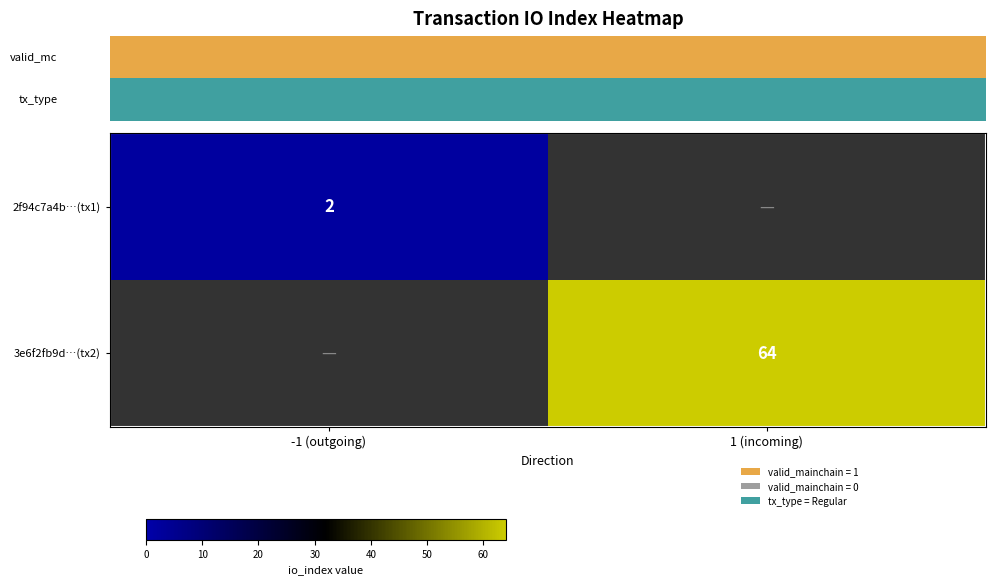

Is it true that 3e6f2fb9d…(tx2) equals 64 at 1 (incoming)?

True